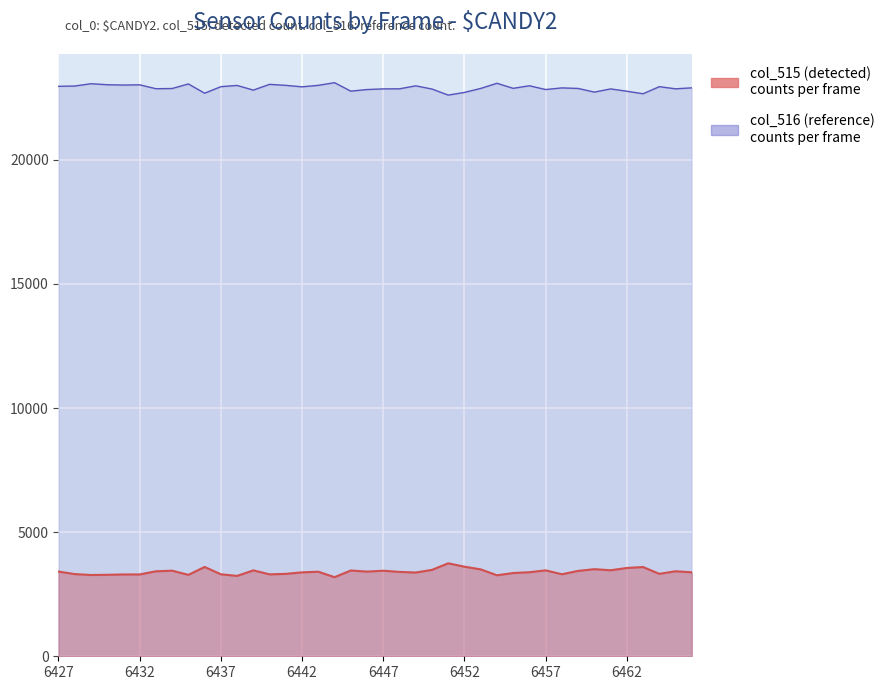

Rank the categories by col_515 value from highest to lowest.

6451, 6452, 6436, 6463, 6462, 6460, 6453, 6450, 6461, 6439, 6457, 6445, 6434, 6447, 6459, 6465, 6433, 6427, 6446, 6443, 6448, 6456, 6466, 6442, 6449, 6455, 6464, 6441, 6428, 6458, 6437, 6440, 6432, 6431, 6430, 6435, 6429, 6454, 6438, 6444